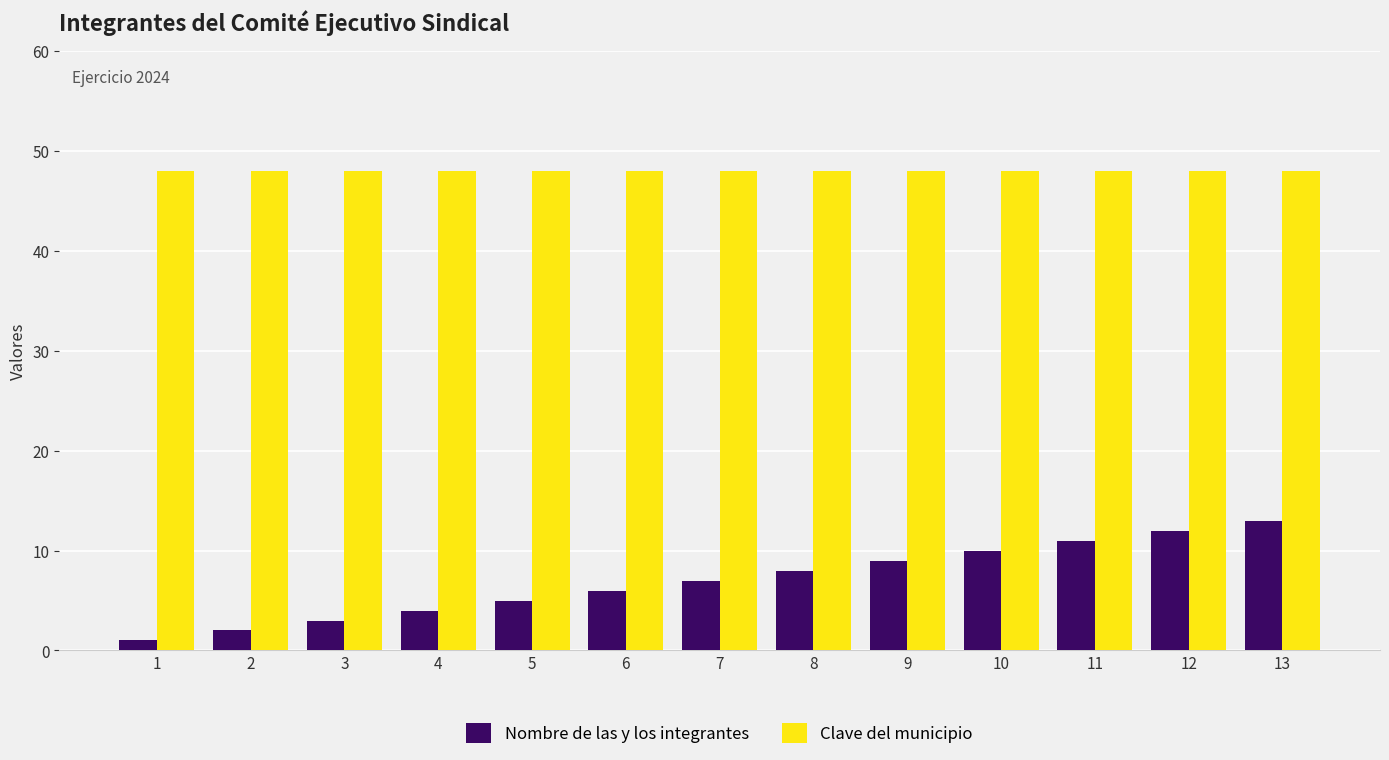

At which category is the sum across all series the highest?

13